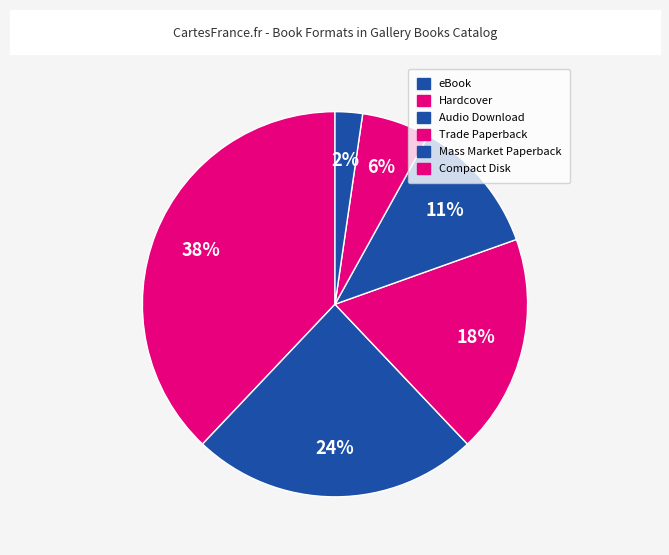

Rank the categories by value from lowest to highest.

Compact Disk, Mass Market Paperback, Trade Paperback, Audio Download, Hardcover, eBook